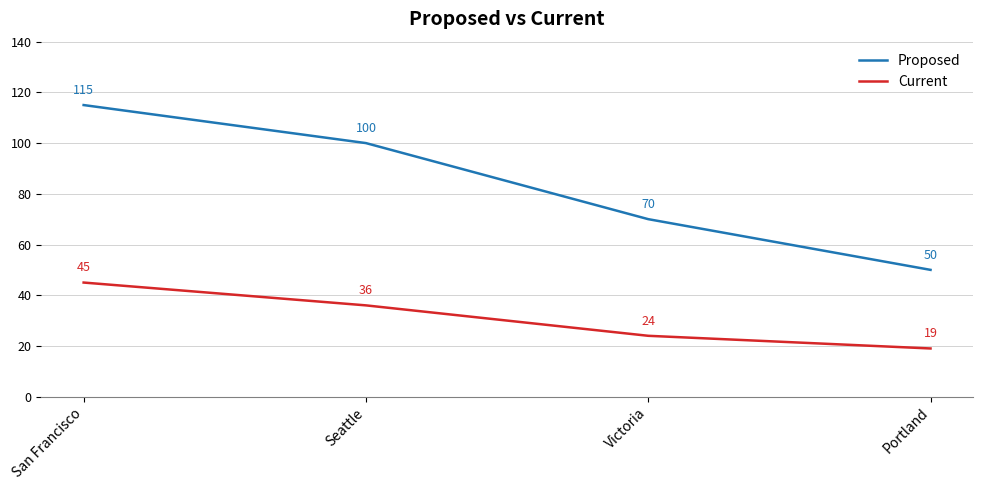

At which category is the sum across all series the highest?

San Francisco